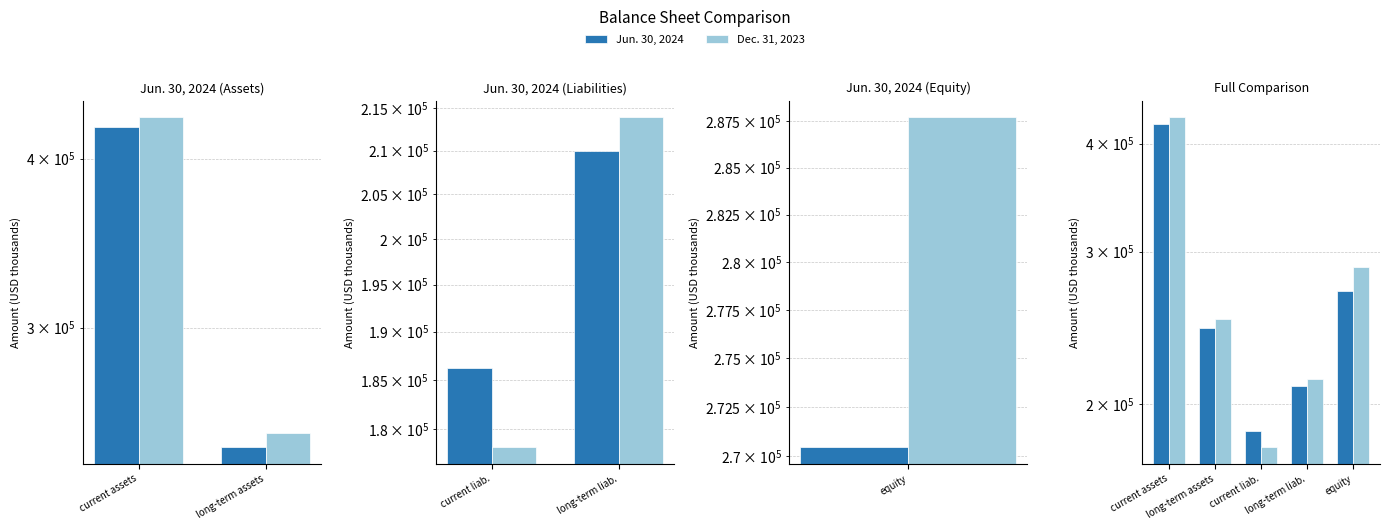

At which label does Dec. 31, 2023 first exceed 250510?

current assets